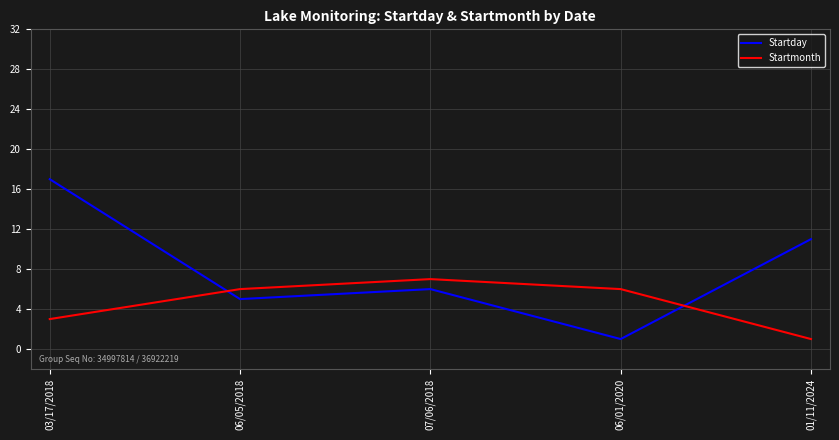

Which series has the widest spread of values?

Startday